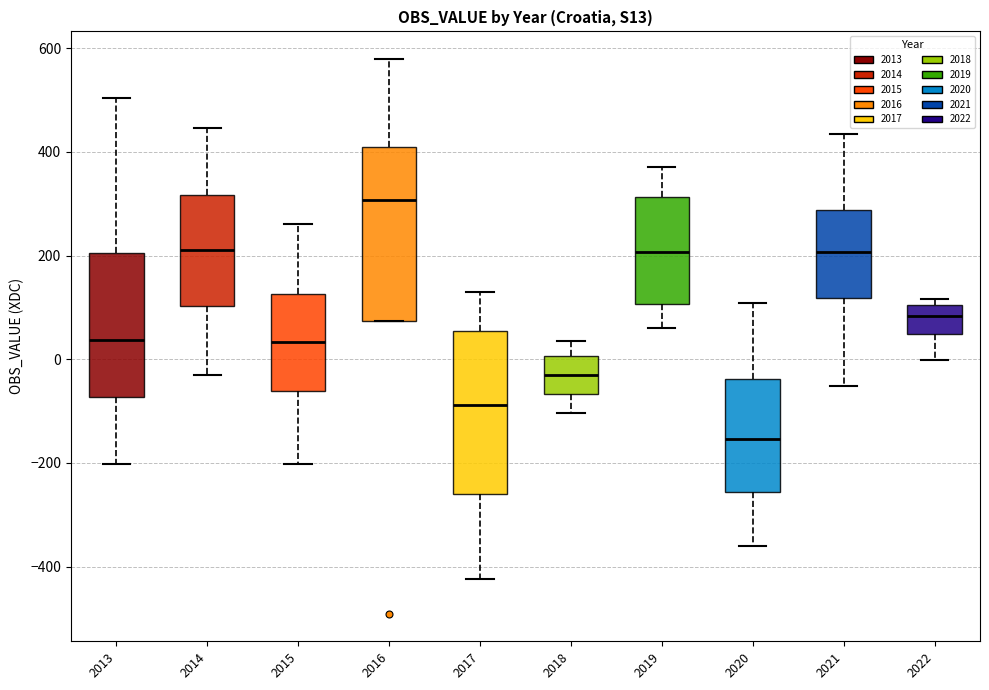

Where is the upper edge of the box at x = 2020 on the y-axis? The values are not printed on the chart, so give them approximately, as read against the axis.

-40